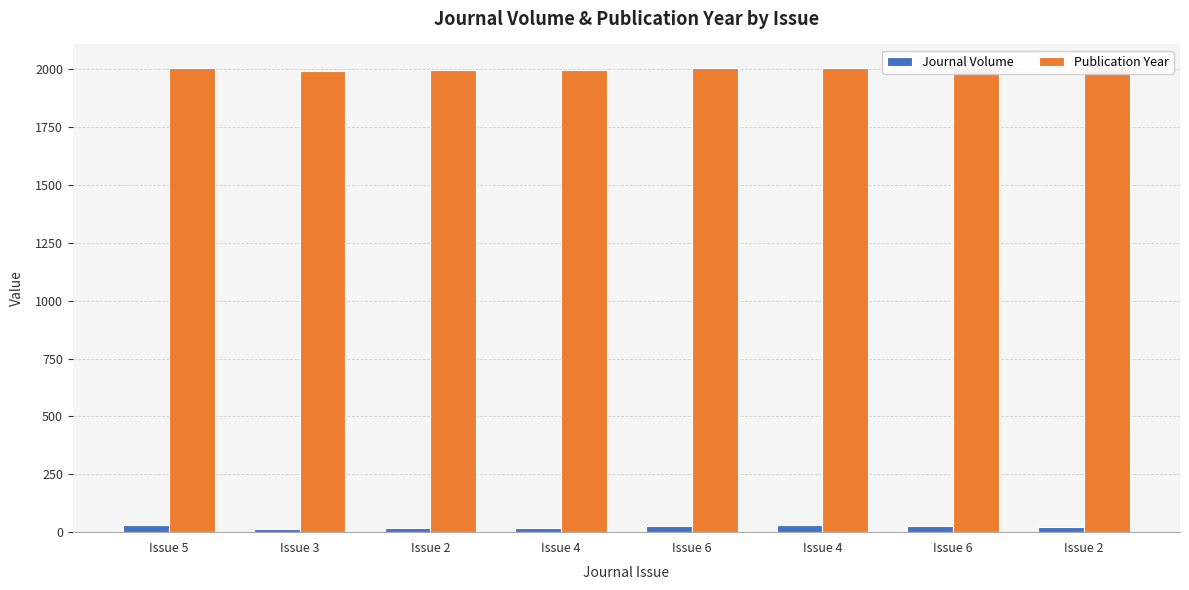

At which category is the sum across all series the highest?

Issue 5